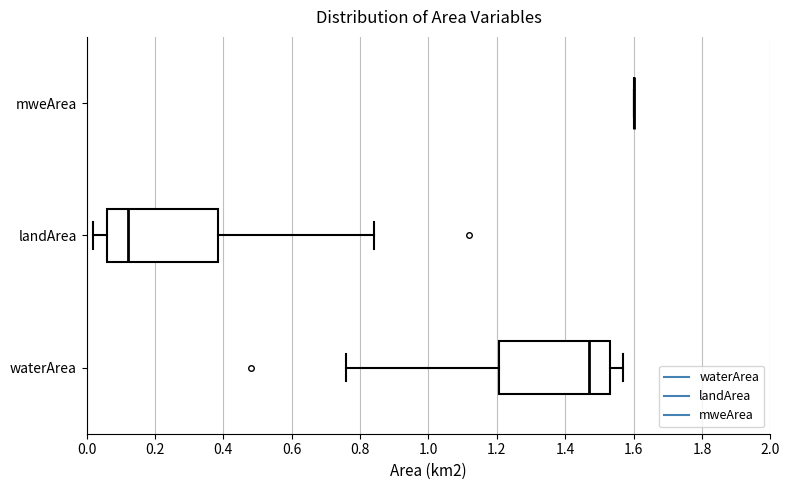

Reading bottom to top, transcribe this box plot: for each box, give where its median line is, the range the box spans, and where its two whiskers end, as read against the x-axis. The values are not printed on the chart, so give them approximately, as read against the axis.

waterArea: median 1.48, box 1.20 to 1.54, whiskers 0.76 to 1.58
landArea: median 0.12, box 0.06 to 0.38, whiskers 0.02 to 0.84
mweArea: box collapsed to a line at 1.60, whiskers 1.60 to 1.60